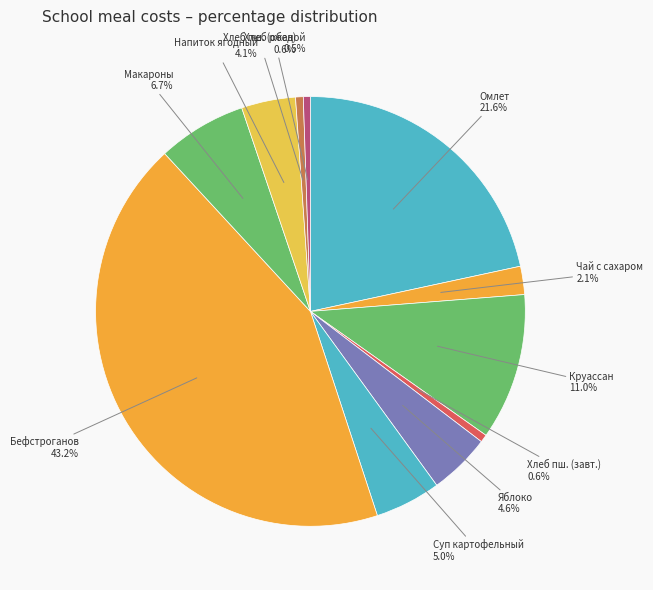

Approximately how many times larger is the value at Макароны compared to Круассан?

0.6